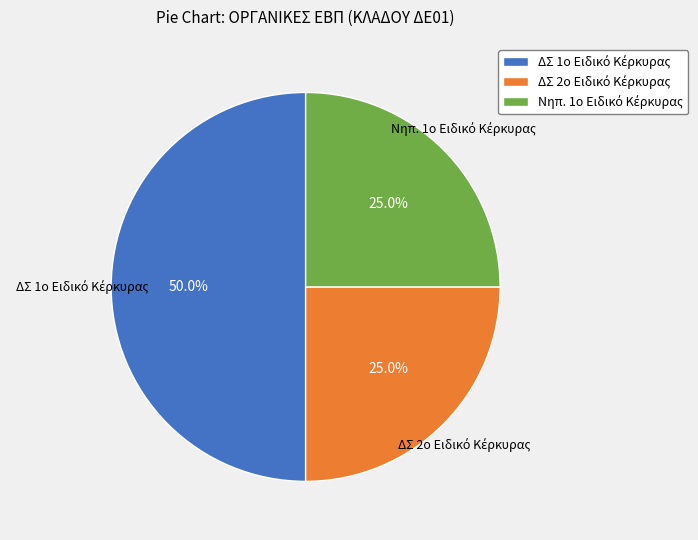

The ΔΣ 2ο Ειδικό Κέρκυρας slice represents 34% of the pie. True or false?

False